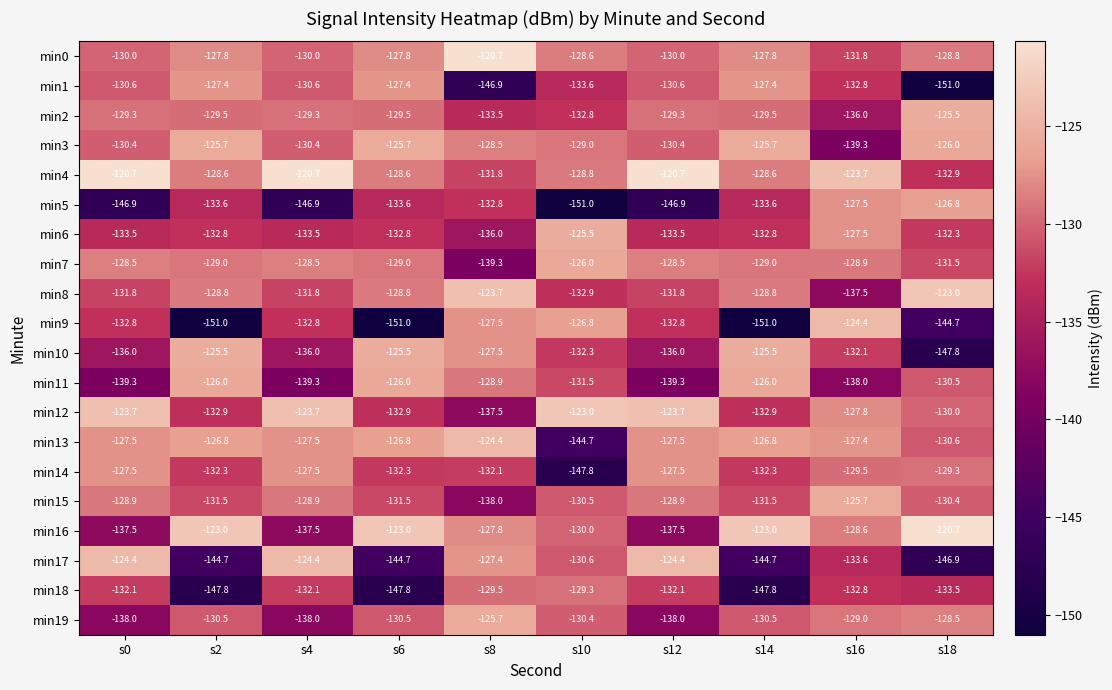

What is the sum of the min11 values at s6 and s18?

-256.5